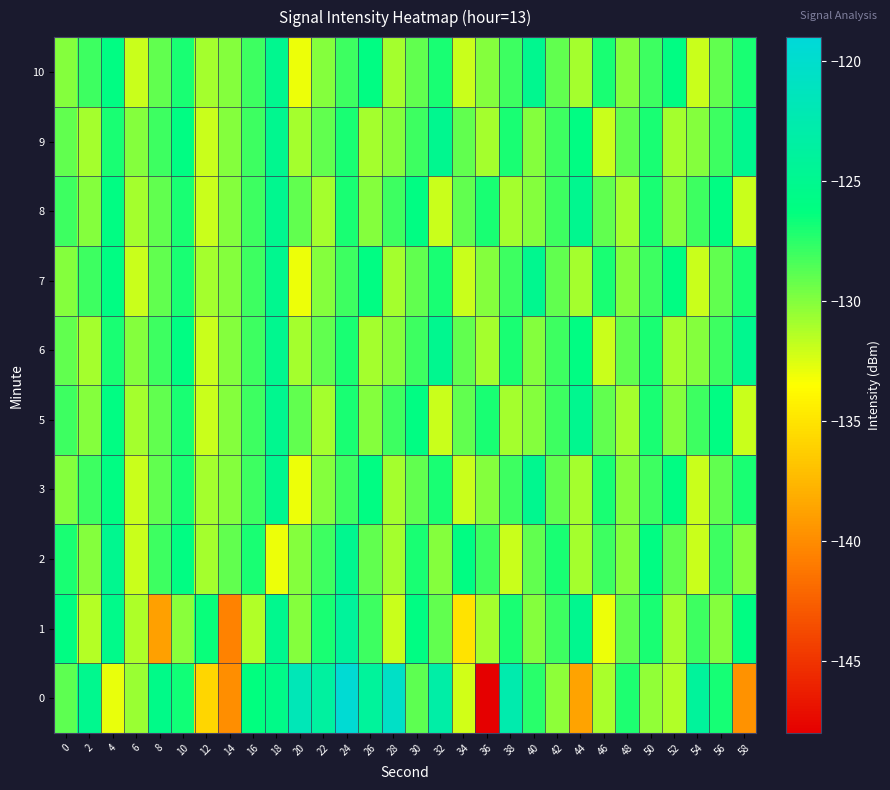

What is the greatest value displayed?

-119.6